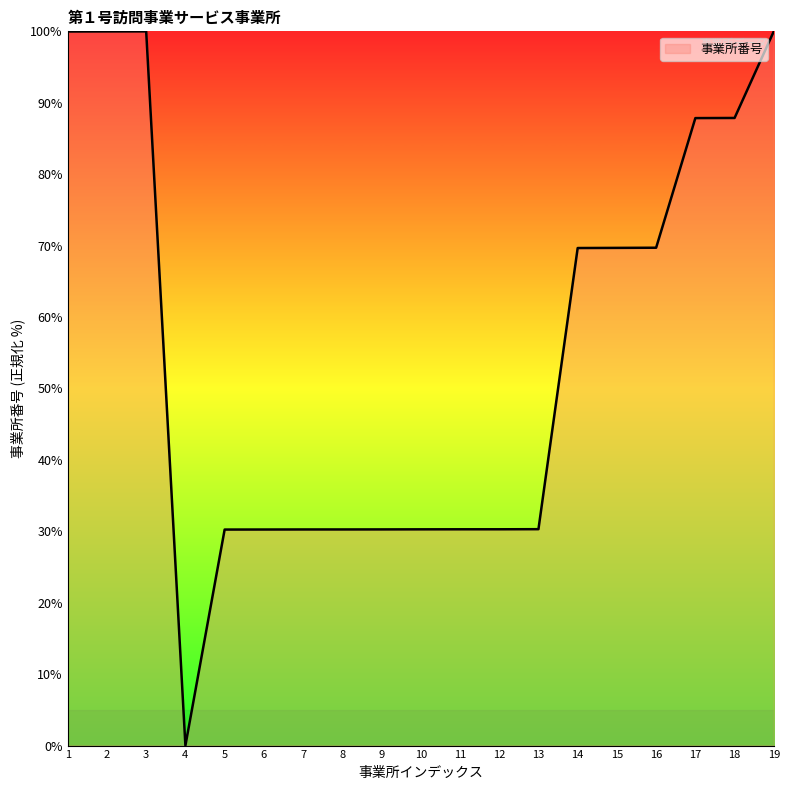

What is the difference between the values at 2 and 13?

69.7